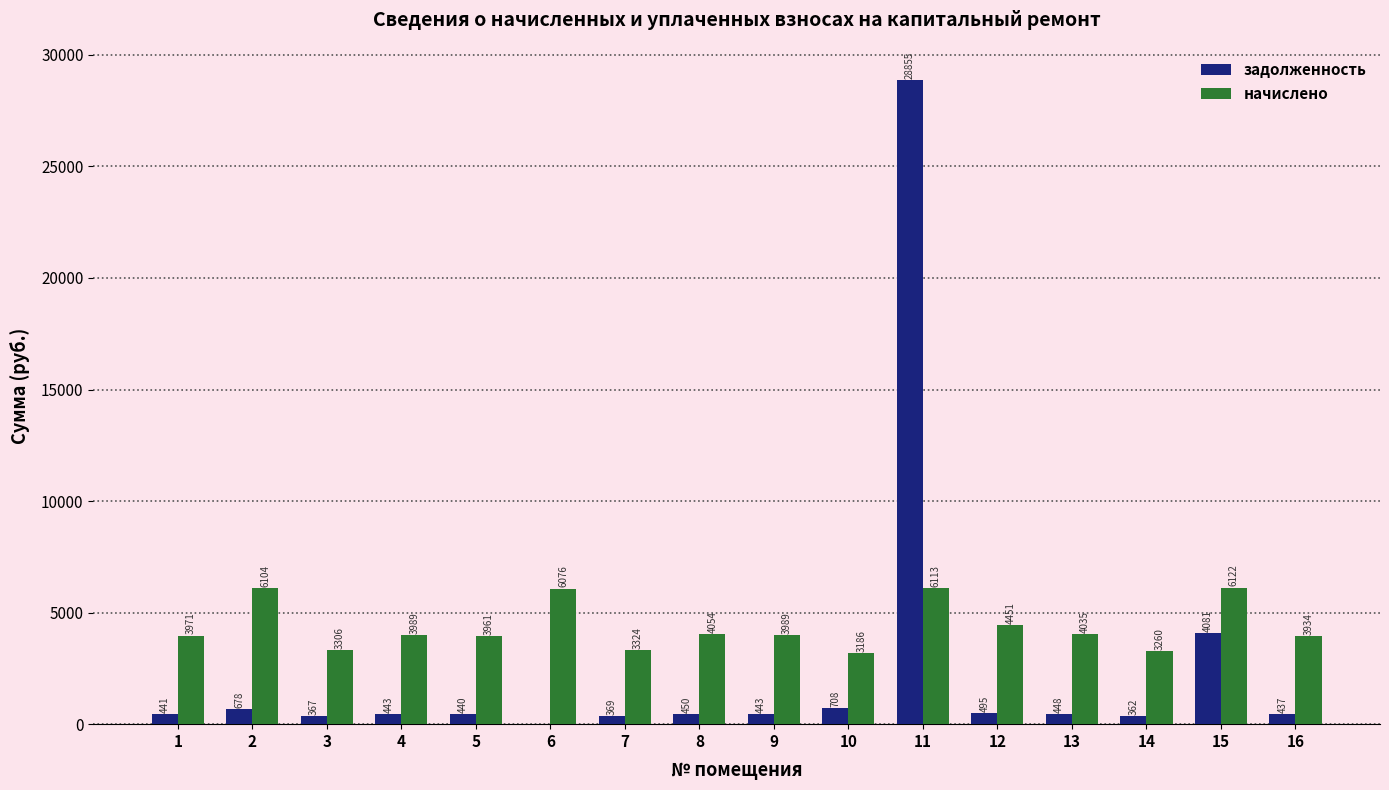

Where is начислено nearest to the value 4653?

12